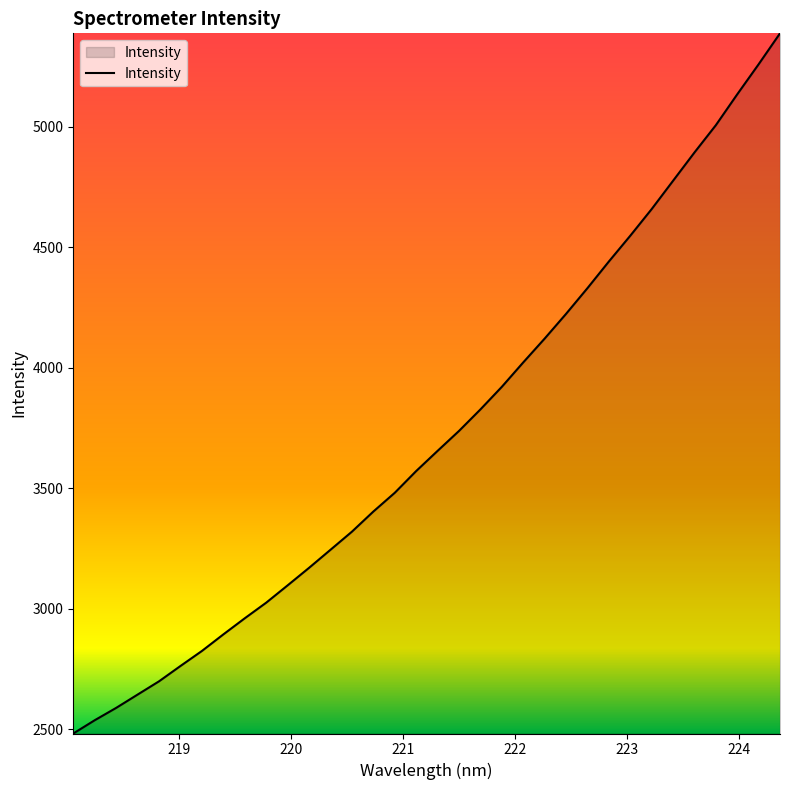

True or false: the data has more than 1 interior local peaks.

False